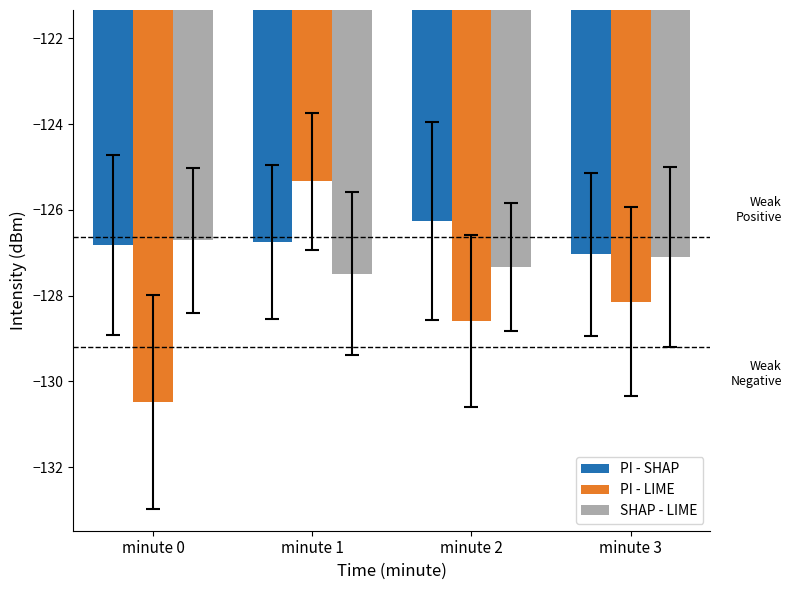

How many categories are shown in the chart?

4